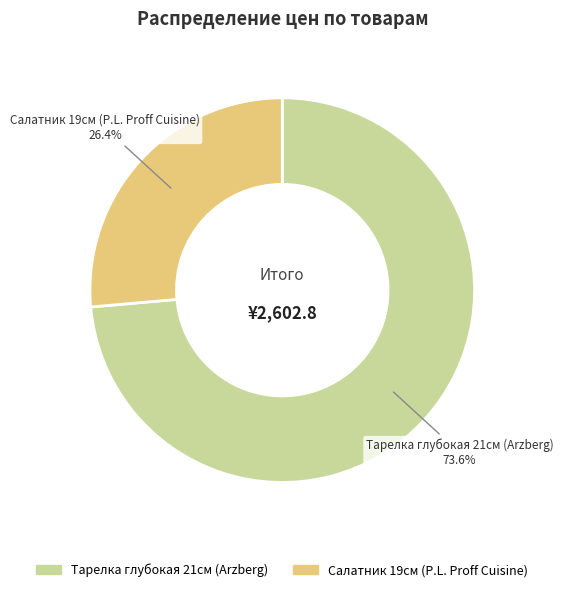

Does any single category account for the majority?

Yes